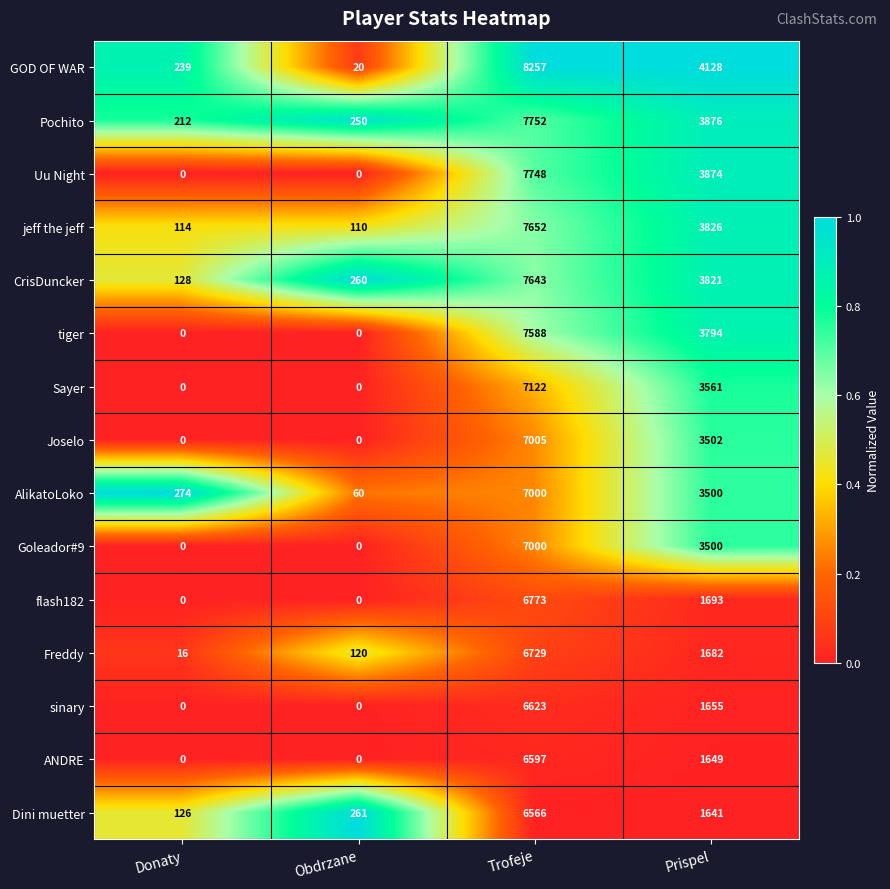

At which label does flash182 reach its peak?

Trofeje